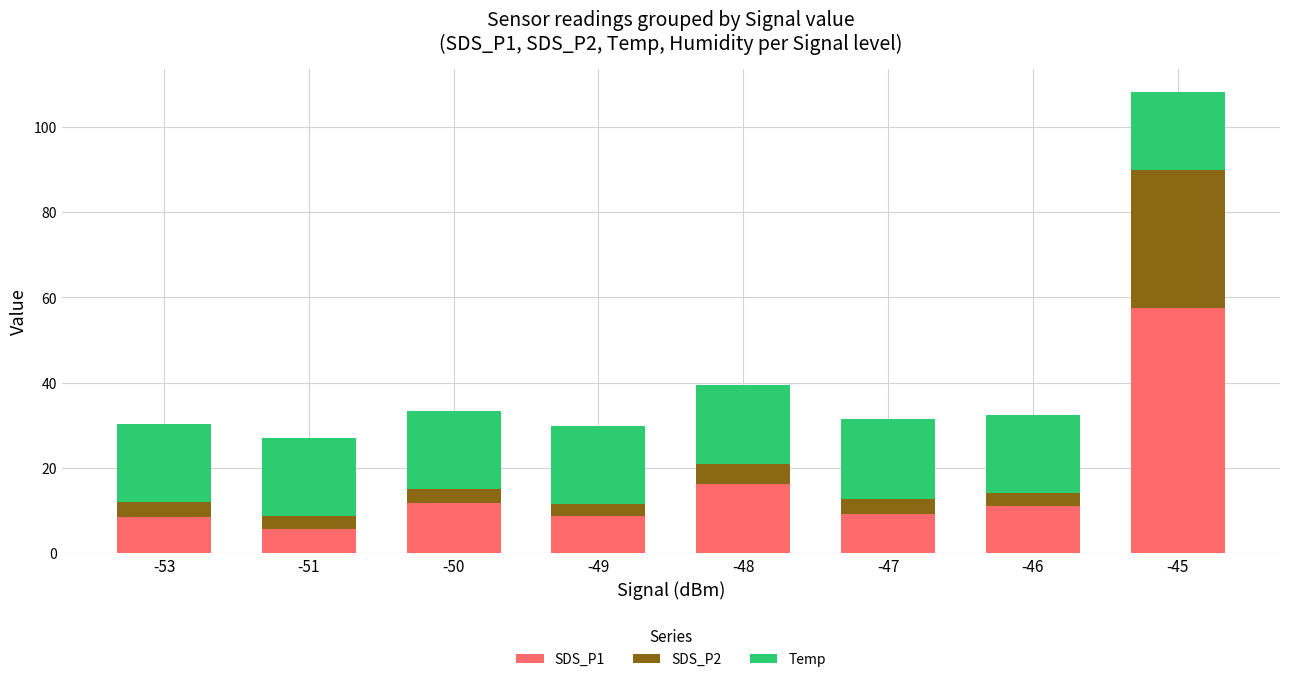

What is the average value of the SDS_P1 series?

16.1